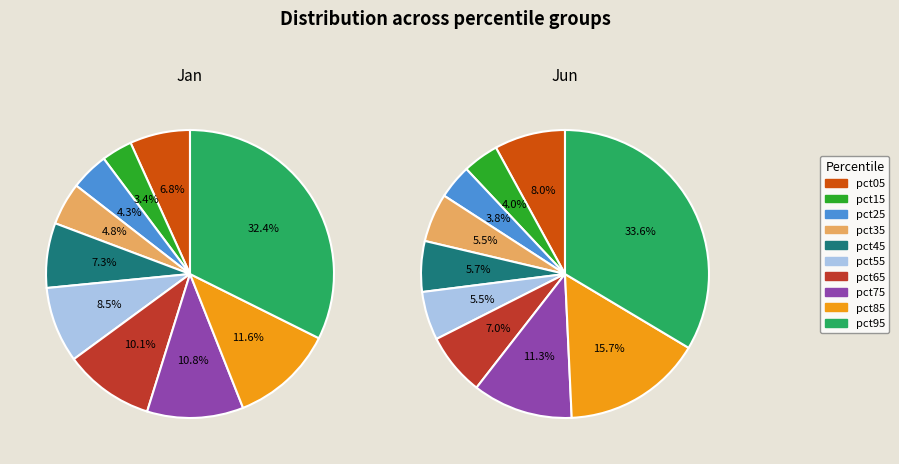

Between 5 and 4, which is larger?

5